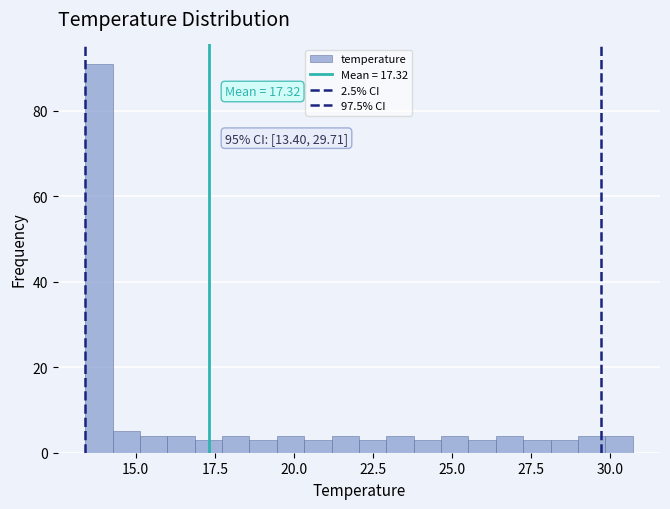

Around what value on the x-axis is the tallest bar? Give the approximate position of its centre, as read against the axis.

14.0